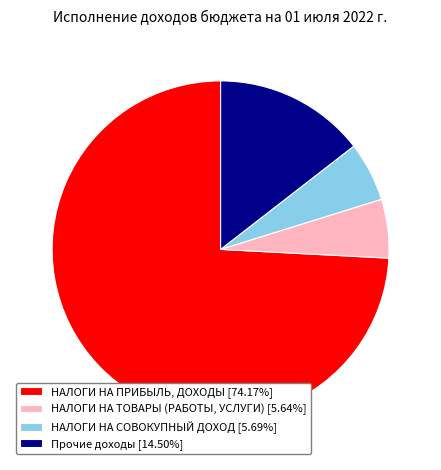

Combined, do НАЛОГИ НА ПРИБЫЛЬ, ДОХОДЫ and НАЛОГИ НА СОВОКУПНЫЙ ДОХОД account for over 50%?

Yes